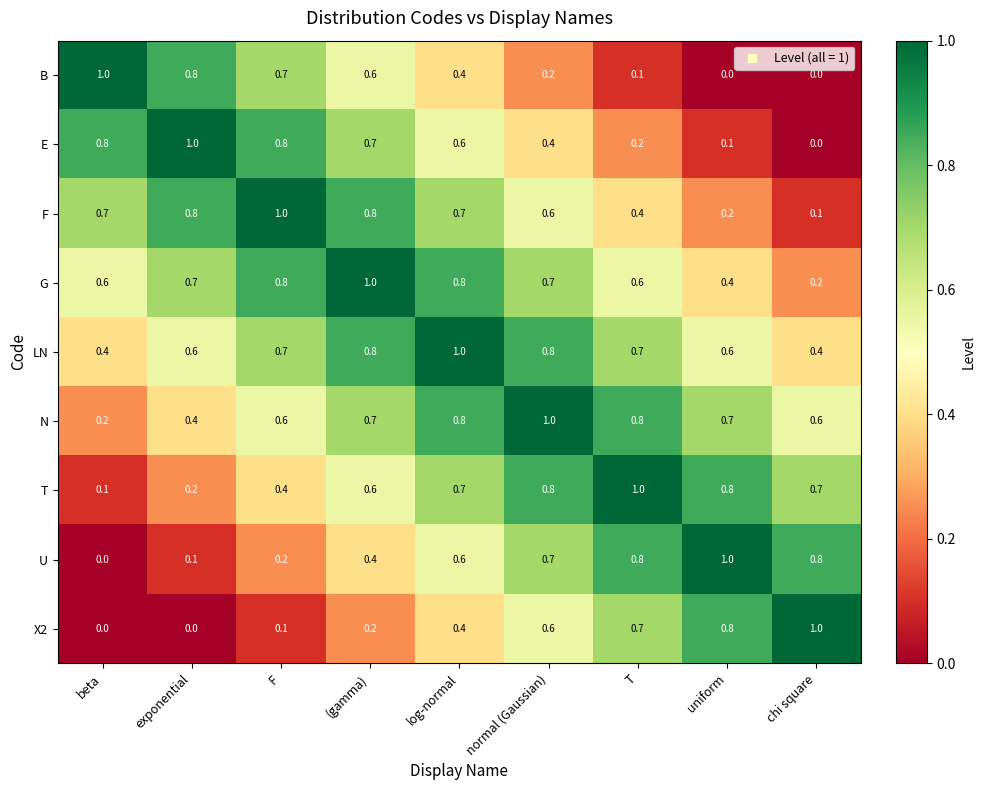

Which series has the largest total across all categories?

LN